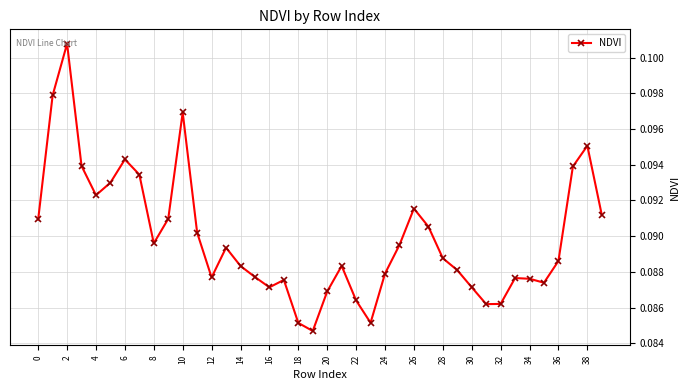

Count the values in the range 0 to 1.

40